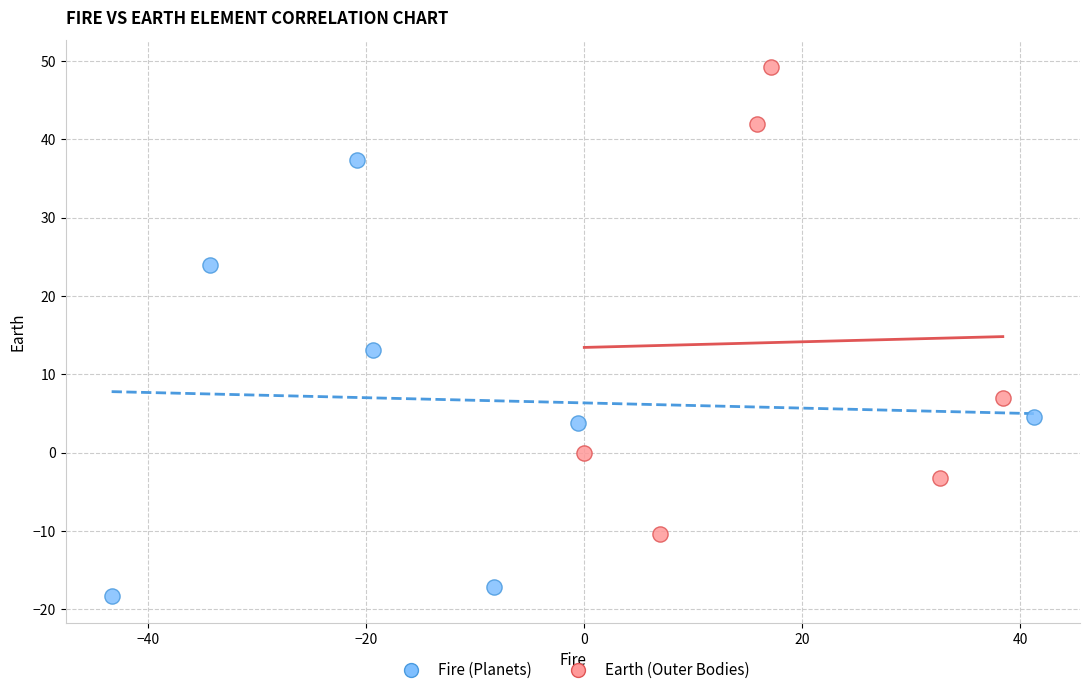

Which series reaches the minimum Y coordinate?

Fire (Planets)